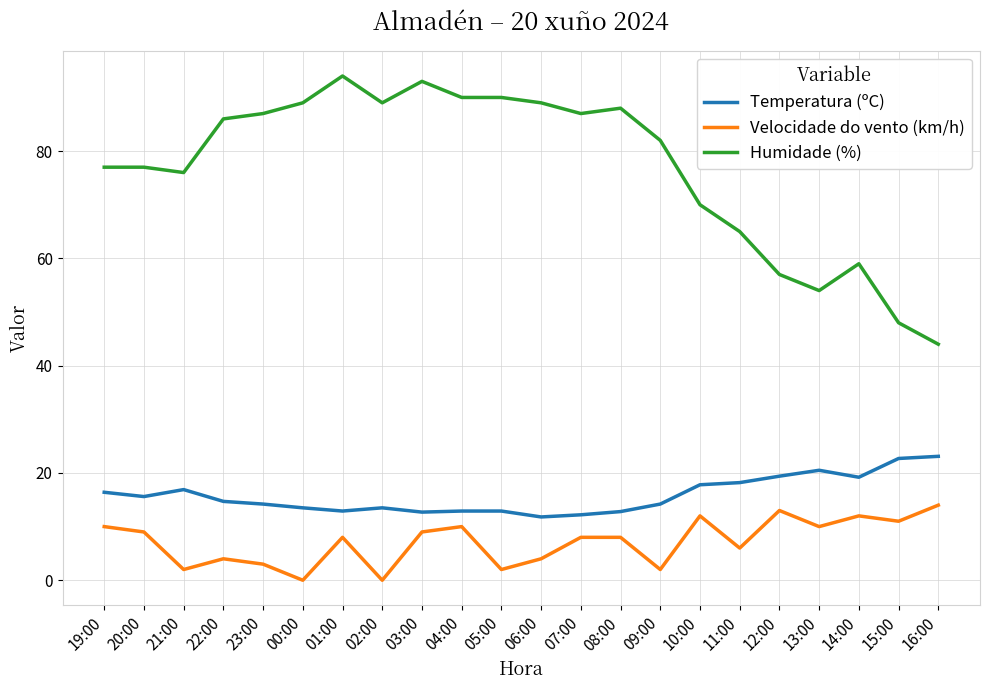

At which category does the chart reach its peak across all series?

01:00